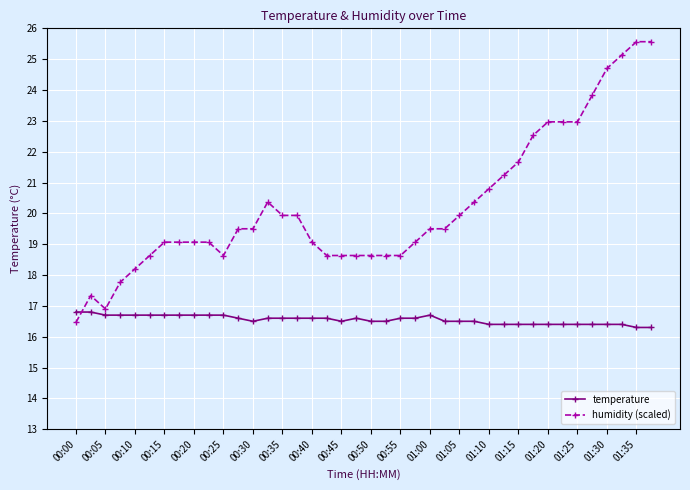

What is the value of the humidity (scaled) point at the 30th from the left?

21.2